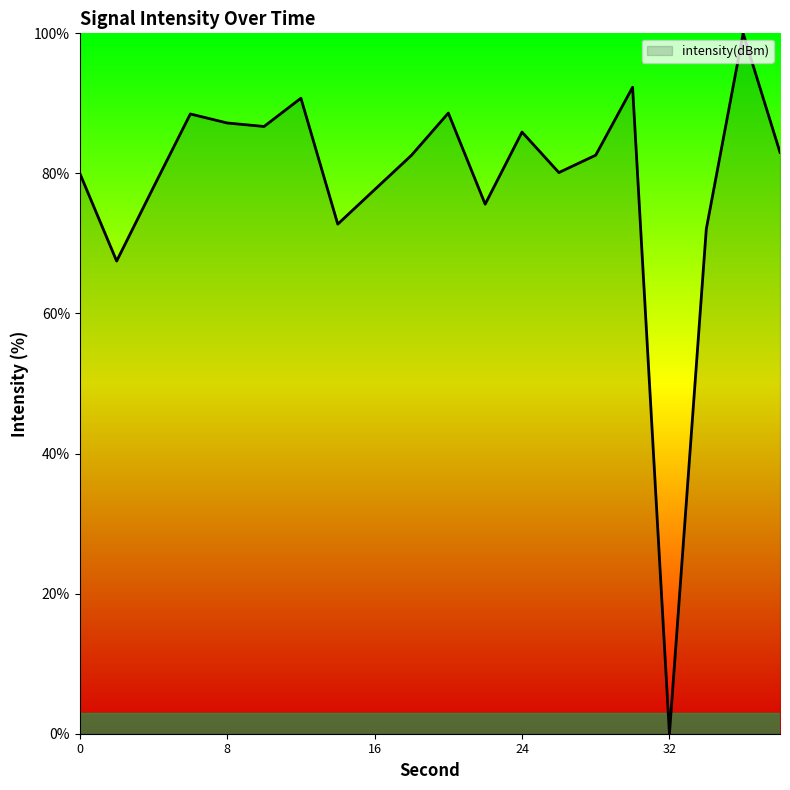

What is the greatest value displayed?

100.0